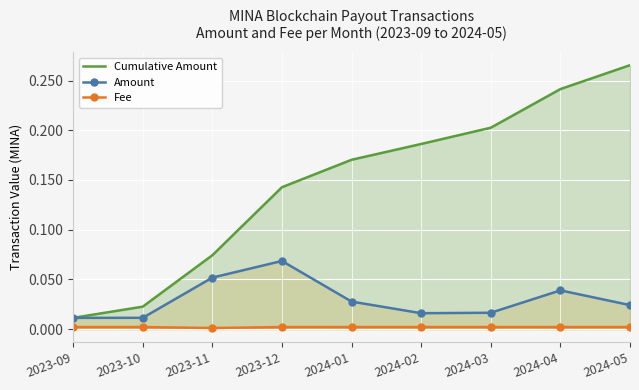

True or false: Cumulative Amount has more than 2 interior local peaks.

False